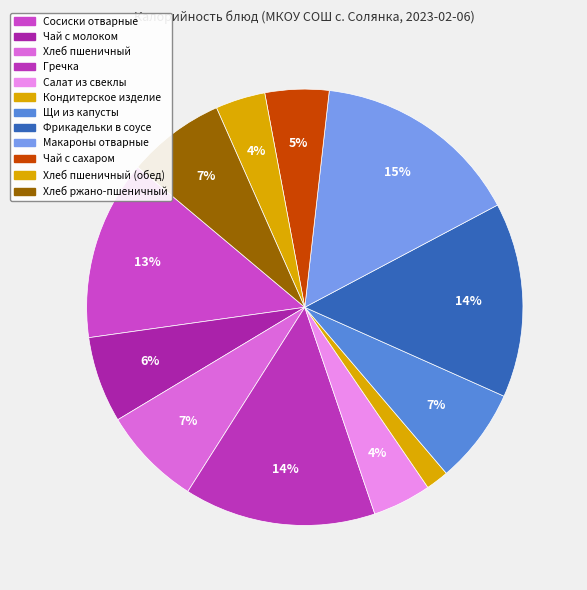

Does Хлеб ржано-пшеничный represent more than half of the total?

No